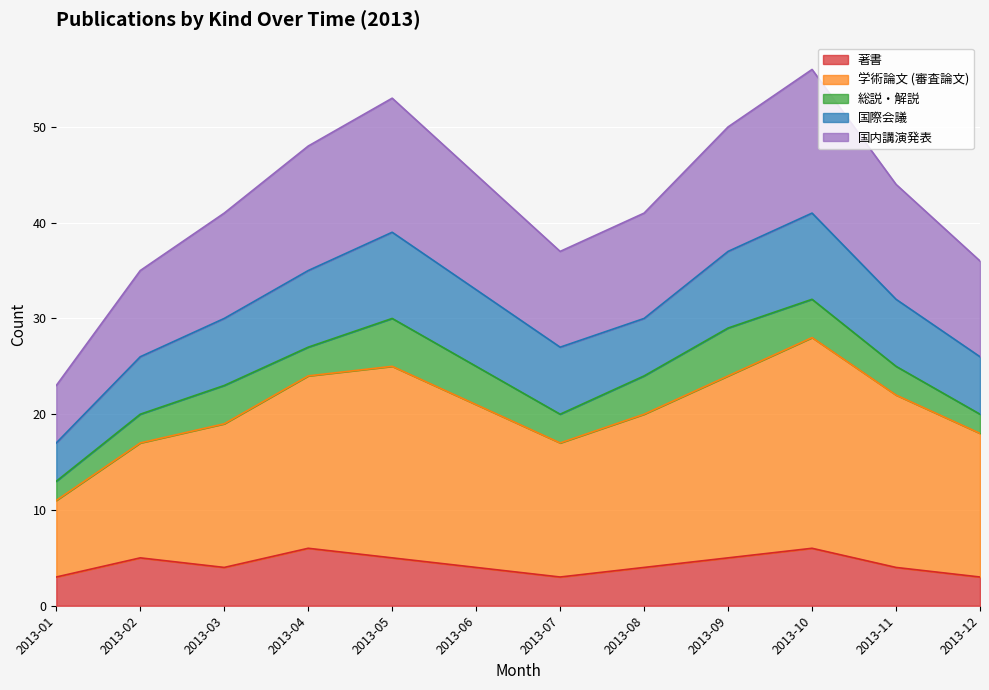

True or false: 著書 has a value of 5 at 2013-02.

True